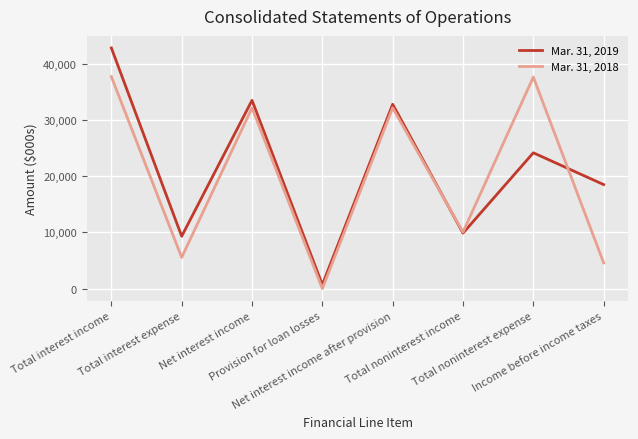

What is the difference between the second highest and minimum values in the Mar. 31, 2019 series?

32771